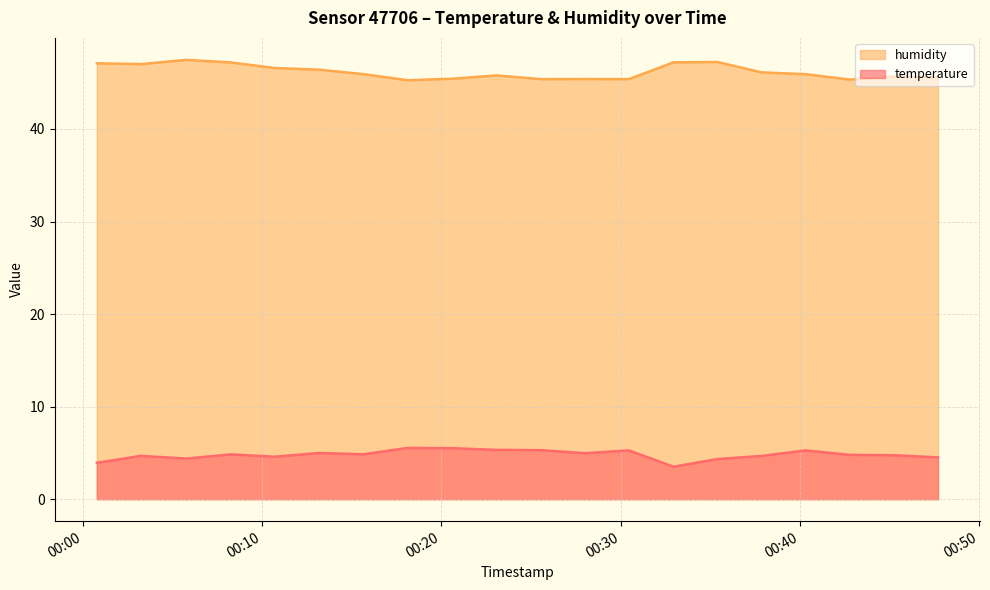

How many interior local peaks does the temperature series have?

6